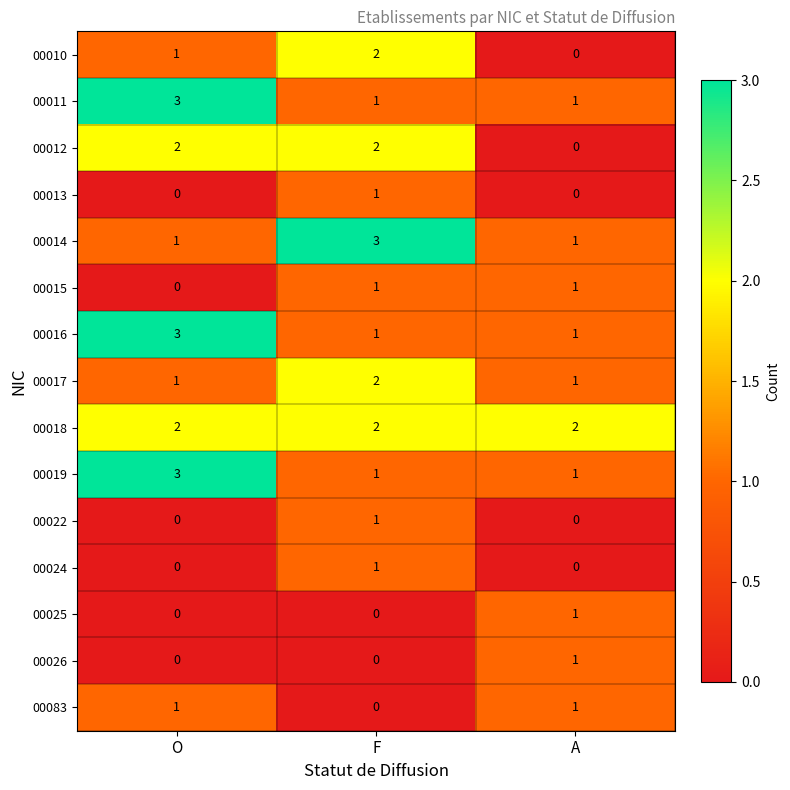

The 00019 series shows 1 at F. True or false?

True